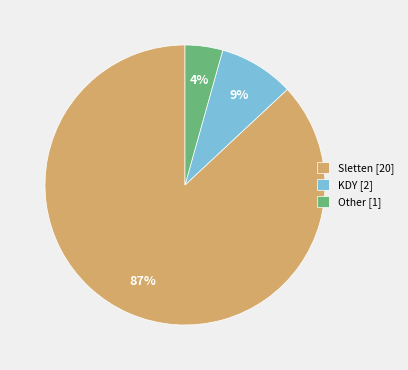

True or false: Sletten [20] accounts for 87% of the total.

True